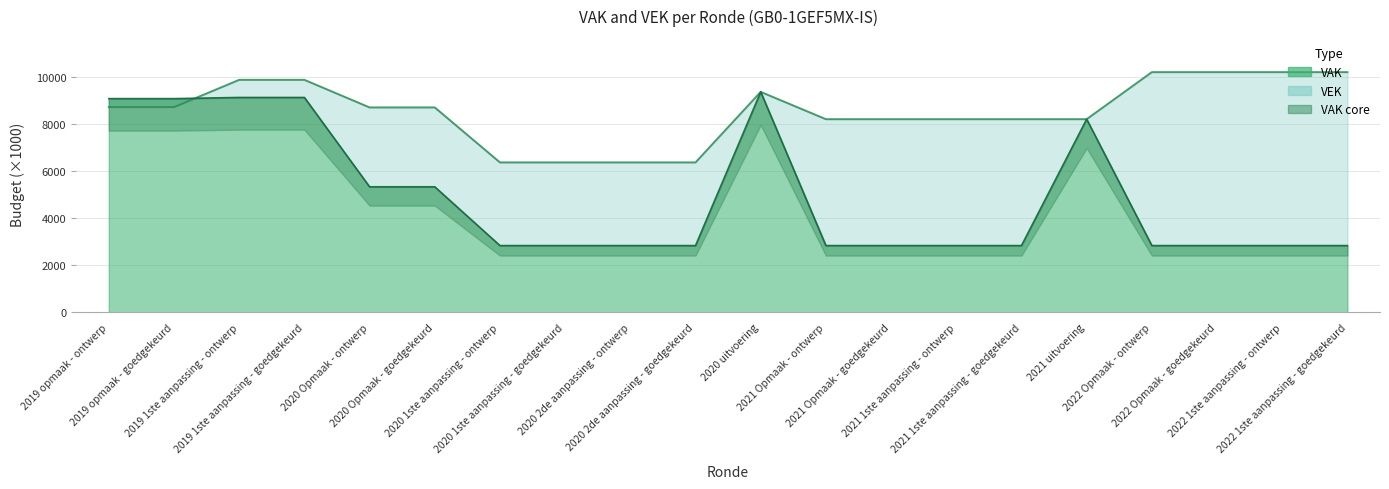

Reading left to right, extract all data points from this chart.

VAK: 2019 opmaak - ontwerp=9087	2019 opmaak - goedgekeurd=9087	2019 1ste aanpassing - ontwerp=9137	2019 1ste aanpassing - goedgekeurd=9137	2020 Opmaak - ontwerp=5337	2020 Opmaak - goedgekeurd=5337	2020 1ste aanpassing - ontwerp=2837	2020 1ste aanpassing - goedgekeurd=2837	2020 2de aanpassing - ontwerp=2837	2020 2de aanpassing - goedgekeurd=2837	2020 uitvoering=9374	2021 Opmaak - ontwerp=2837	2021 Opmaak - goedgekeurd=2837	2021 1ste aanpassing - ontwerp=2837	2021 1ste aanpassing - goedgekeurd=2837	2021 uitvoering=8213	2022 Opmaak - ontwerp=2837	2022 Opmaak - goedgekeurd=2837	2022 1ste aanpassing - ontwerp=2837	2022 1ste aanpassing - goedgekeurd=2837
VEK: 2019 opmaak - ontwerp=8727	2019 opmaak - goedgekeurd=8727	2019 1ste aanpassing - ontwerp=9886	2019 1ste aanpassing - goedgekeurd=9886	2020 Opmaak - ontwerp=8713	2020 Opmaak - goedgekeurd=8713	2020 1ste aanpassing - ontwerp=6374	2020 1ste aanpassing - goedgekeurd=6374	2020 2de aanpassing - ontwerp=6374	2020 2de aanpassing - goedgekeurd=6374	2020 uitvoering=9374	2021 Opmaak - ontwerp=8213	2021 Opmaak - goedgekeurd=8213	2021 1ste aanpassing - ontwerp=8213	2021 1ste aanpassing - goedgekeurd=8213	2021 uitvoering=8213	2022 Opmaak - ontwerp=10214	2022 Opmaak - goedgekeurd=10214	2022 1ste aanpassing - ontwerp=10214	2022 1ste aanpassing - goedgekeurd=10214